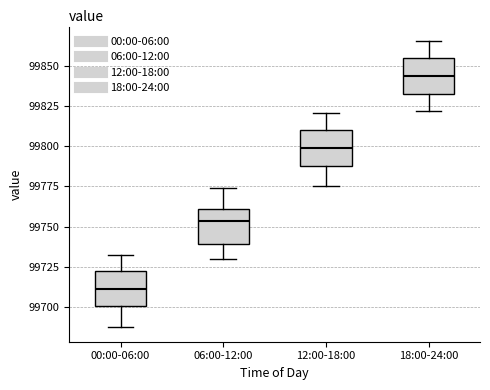

Reading left to right, transcribe this box plot: for each box, give where its median line is, the range the box spans, and where its two whiskers end, as read against the y-axis. The values are not printed on the chart, so give them approximately, as read against the axis.

00:00-06:00: median 99710, box 99700 to 99720, whiskers 99685 to 99730
06:00-12:00: median 99755, box 99740 to 99760, whiskers 99730 to 99775
12:00-18:00: median 99800, box 99790 to 99810, whiskers 99775 to 99820
18:00-24:00: median 99845, box 99835 to 99855, whiskers 99820 to 99865